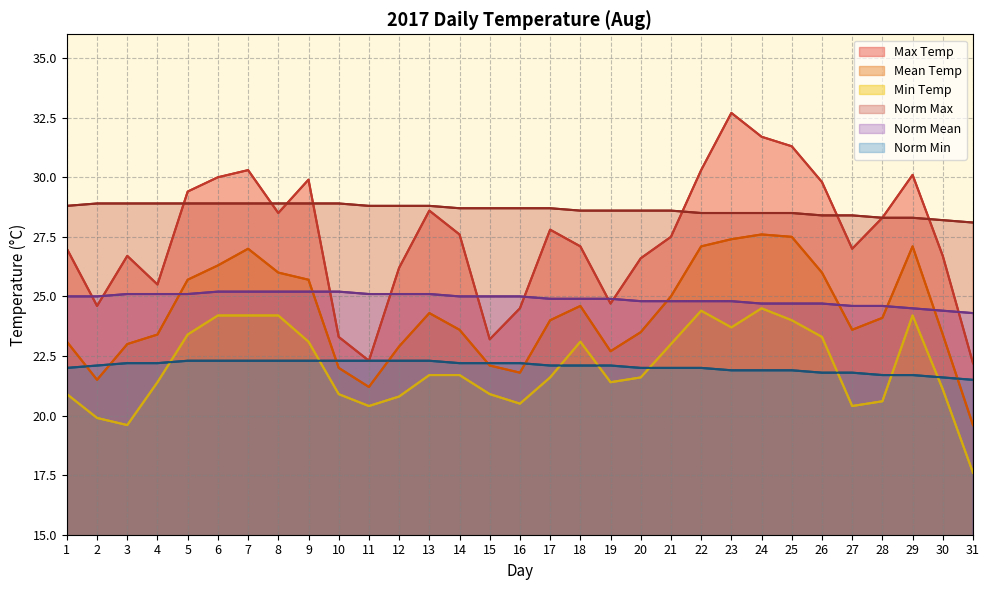

What is the difference between the Norm Mean values at 20 and 15?

0.2